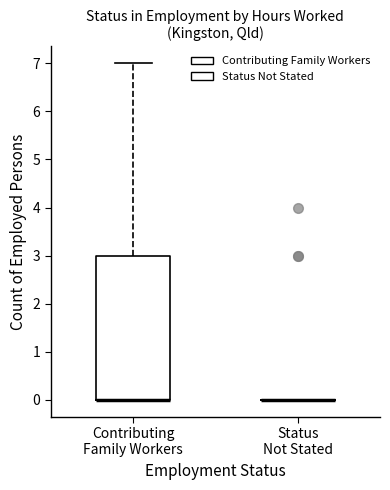

Where is the lower edge of the box for Contributing Family Workers on the y-axis? The values are not printed on the chart, so give them approximately, as read against the axis.

0